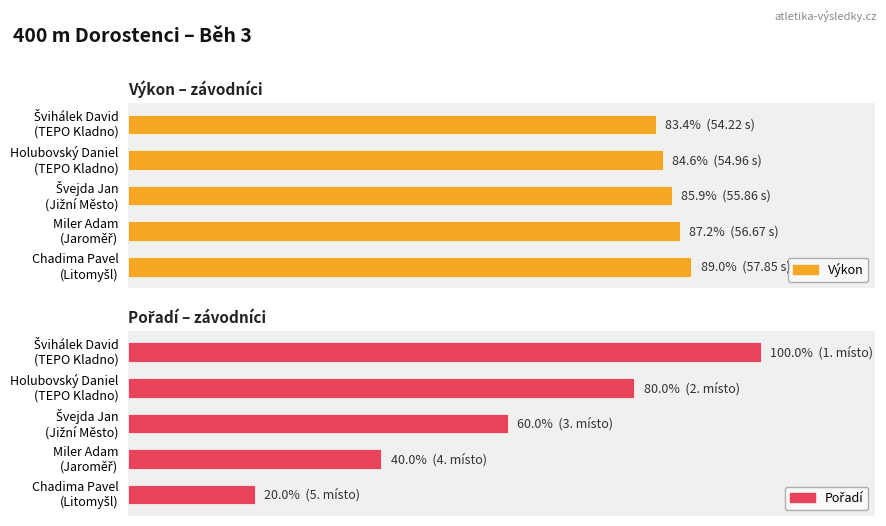

What is the value of the Pořadí bar at the 2nd from the left?

80.0